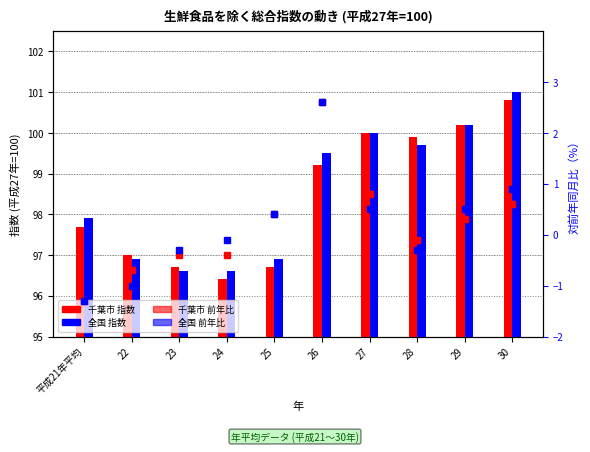

What is the minimum value for 千葉市 指数?

96.4